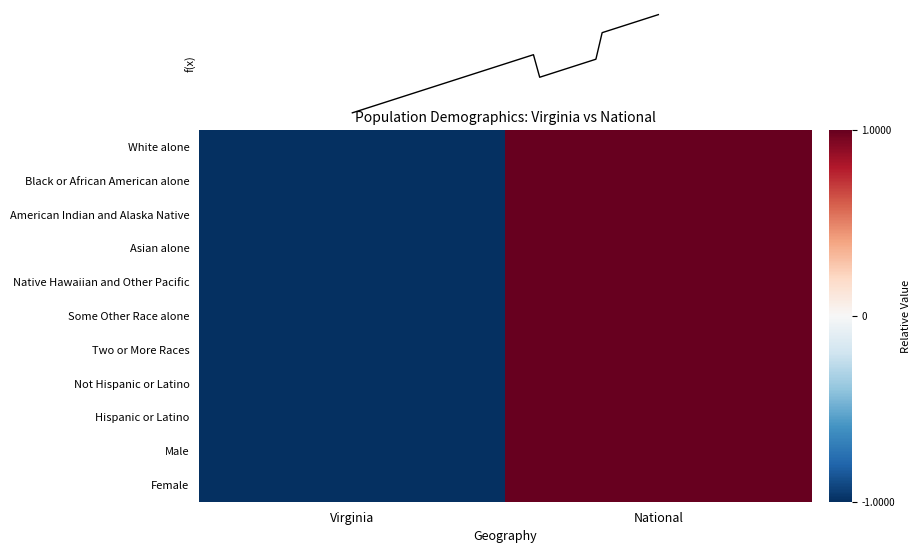

Reading left to right, transcribe all the data shown in this chart.

White alone: Virginia=-1.0	National=1.0
Black or African American alone: Virginia=-1.0	National=1.0
American Indian and Alaska Native: Virginia=-1.0	National=1.0
Asian alone: Virginia=-1.0	National=1.0
Native Hawaiian and Other Pacific: Virginia=-1.0	National=1.0
Some Other Race alone: Virginia=-1.0	National=1.0
Two or More Races: Virginia=-1.0	National=1.0
Not Hispanic or Latino: Virginia=-1.0	National=1.0
Hispanic or Latino: Virginia=-1.0	National=1.0
Male: Virginia=-1.0	National=1.0
Female: Virginia=-1.0	National=1.0